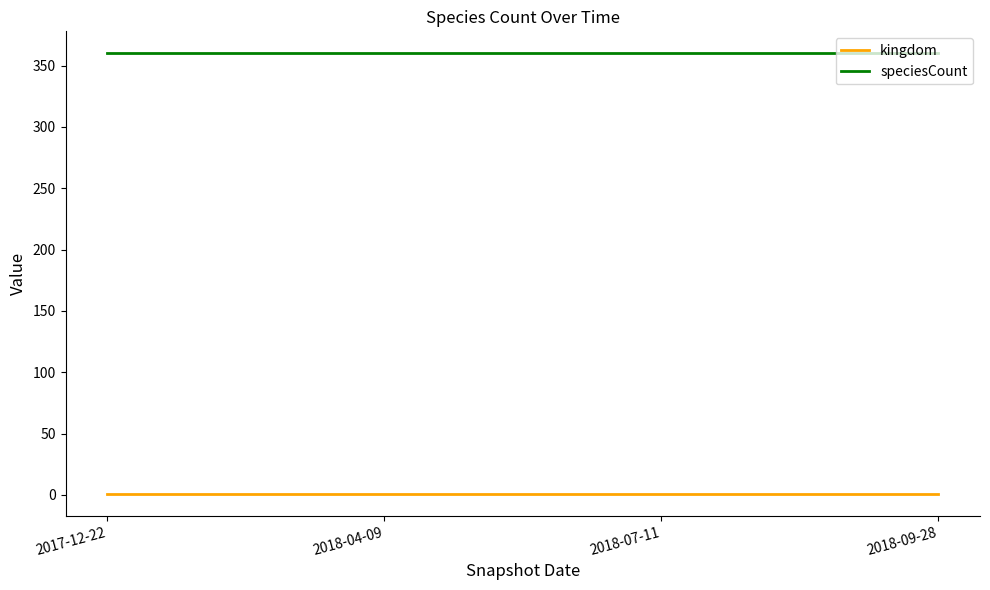

Is this an area chart (filled region under the line)?

No